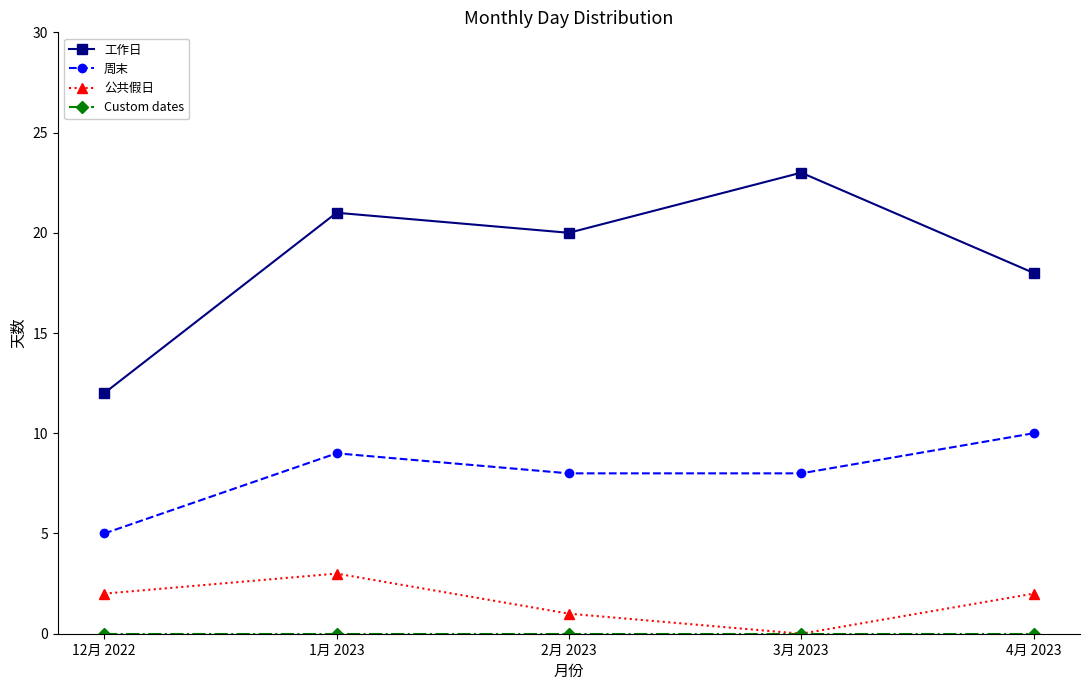

Where is 公共假日 nearest to the value 1?

2月 2023